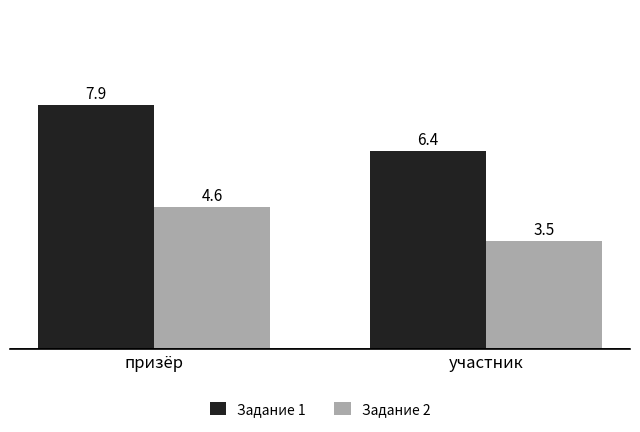

What is the value of the Задание 2 bar at the 2nd from the left?

3.5